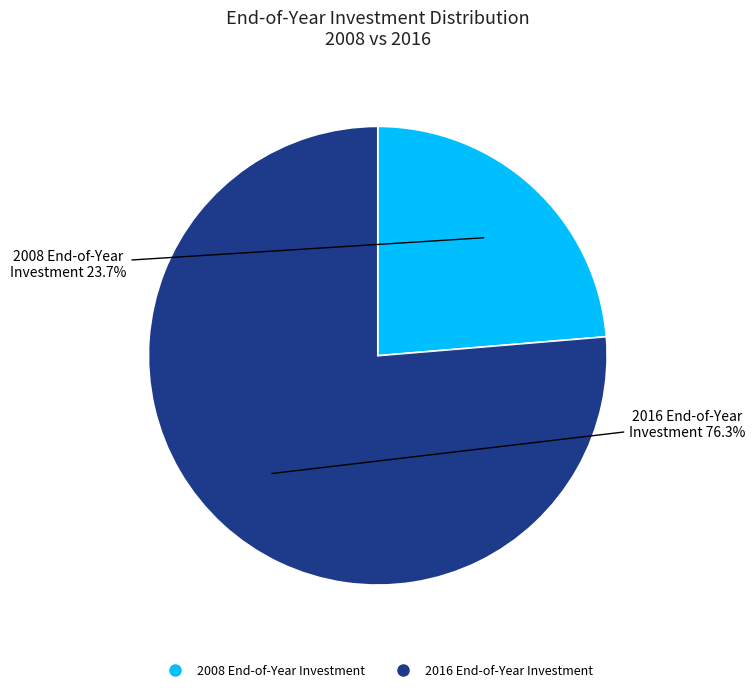

Combined, what portion of the pie is 2008 End-of-Year Investment and 2016 End-of-Year Investment?

100.0%